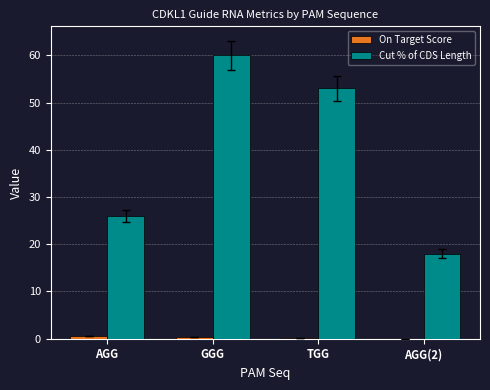

Which category has the highest value in the Cut % of CDS Length series?

GGG